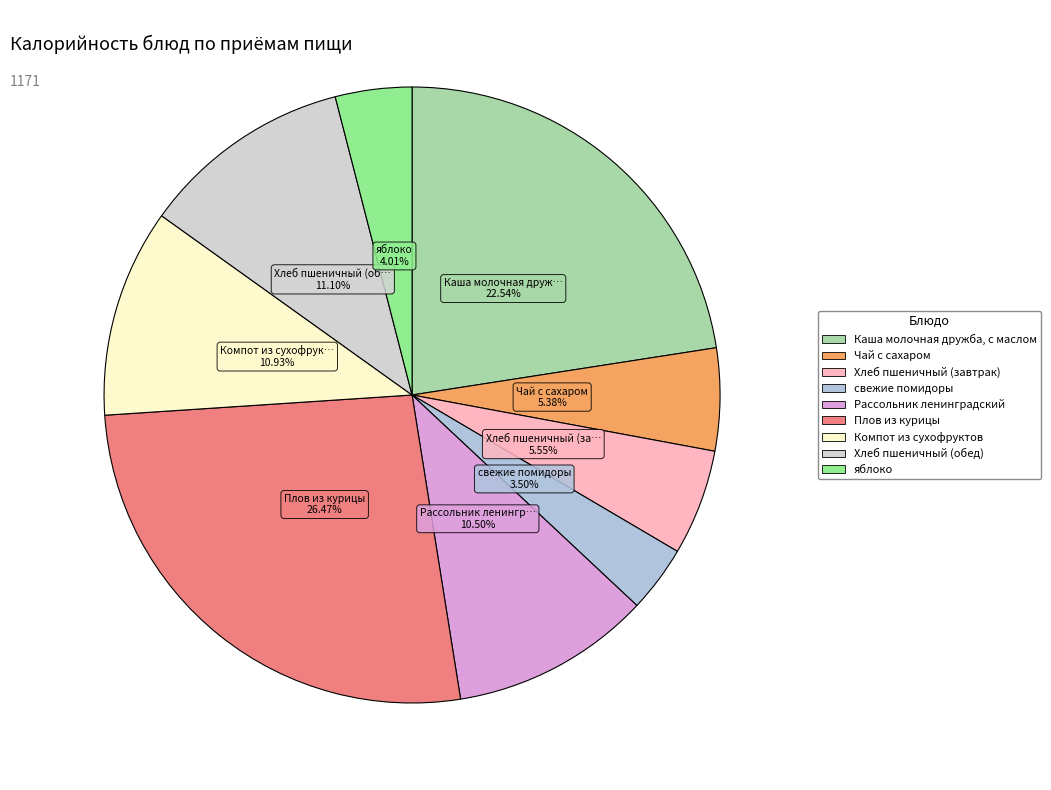

To the nearest percent, what percentage of the pie is Чай с сахаром?

5%